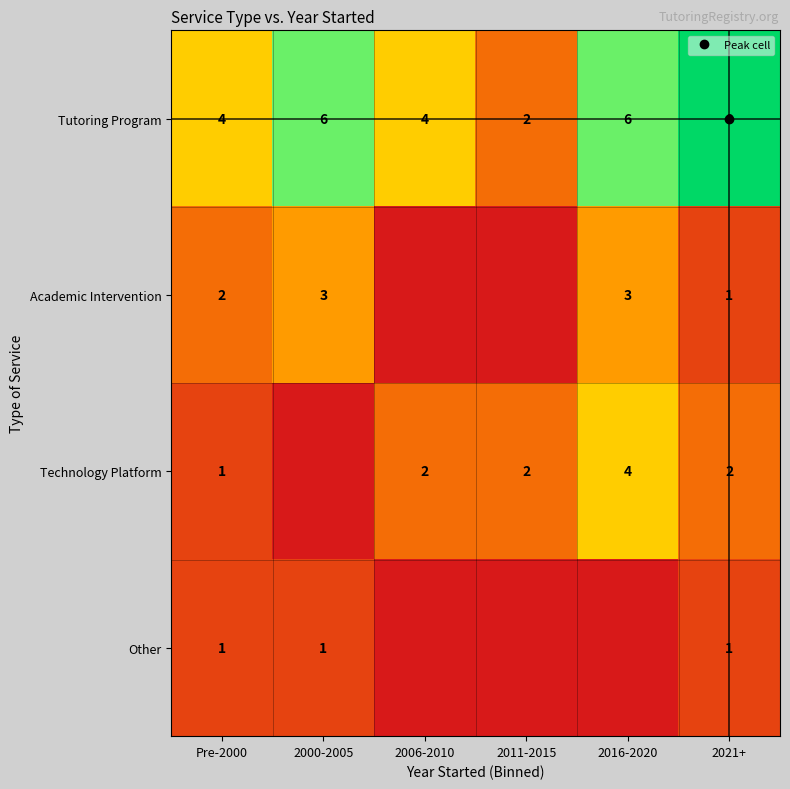

At how many categories does at least one series exceed 0?

6